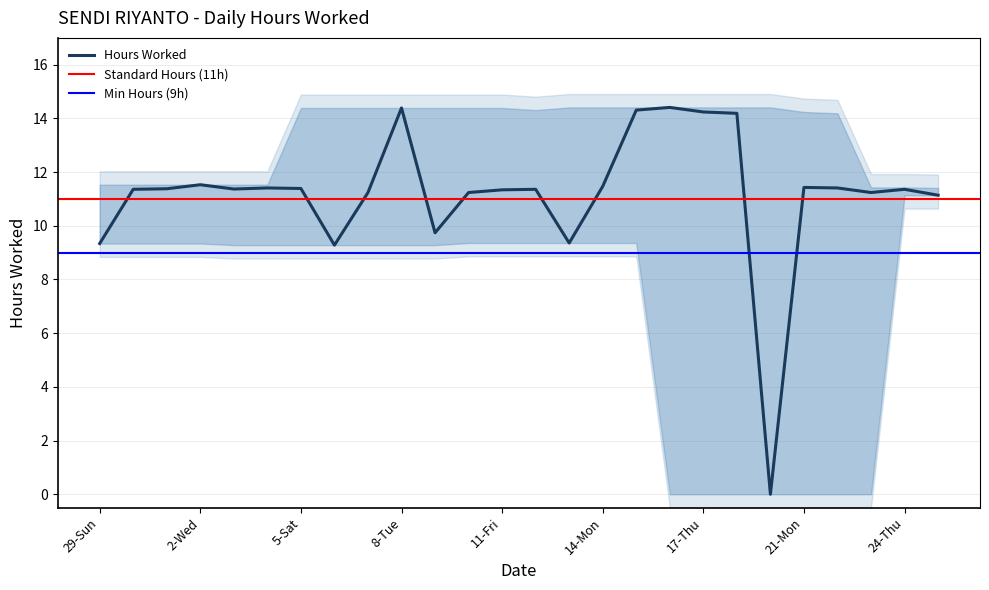

What is the label of the 12th point from the right?

13-Sun